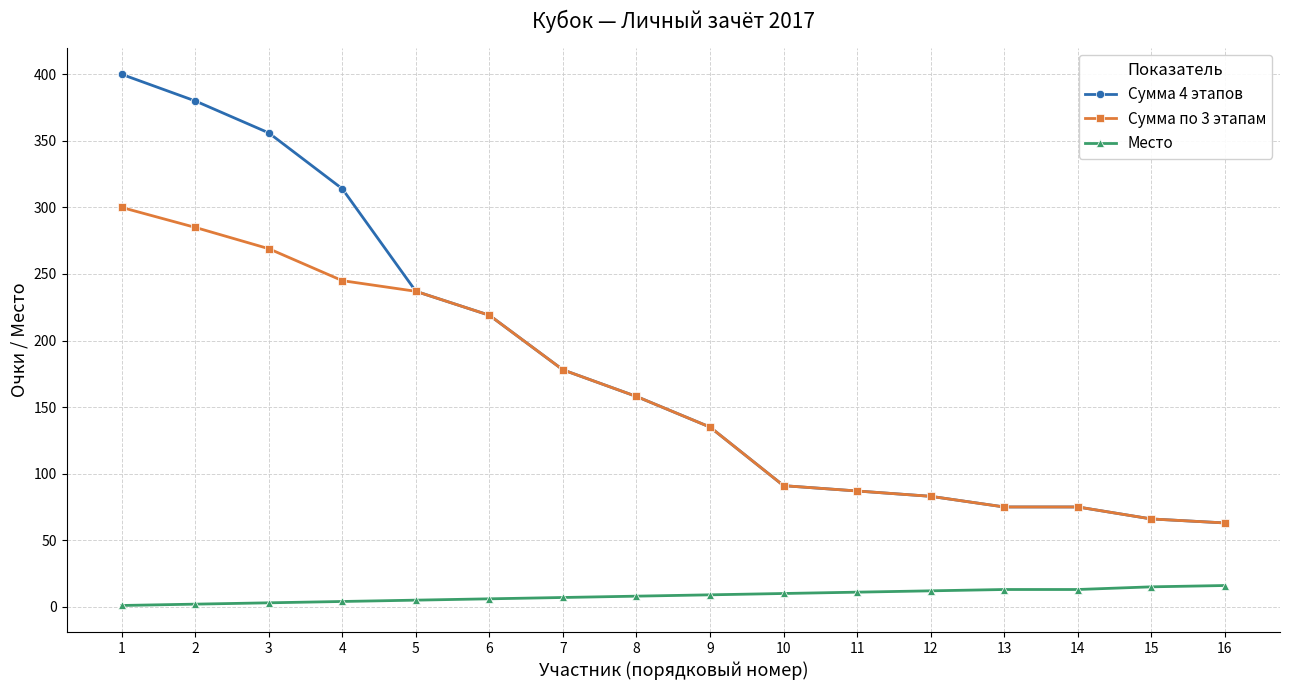

Which series has the widest spread of values?

Сумма 4 этапов